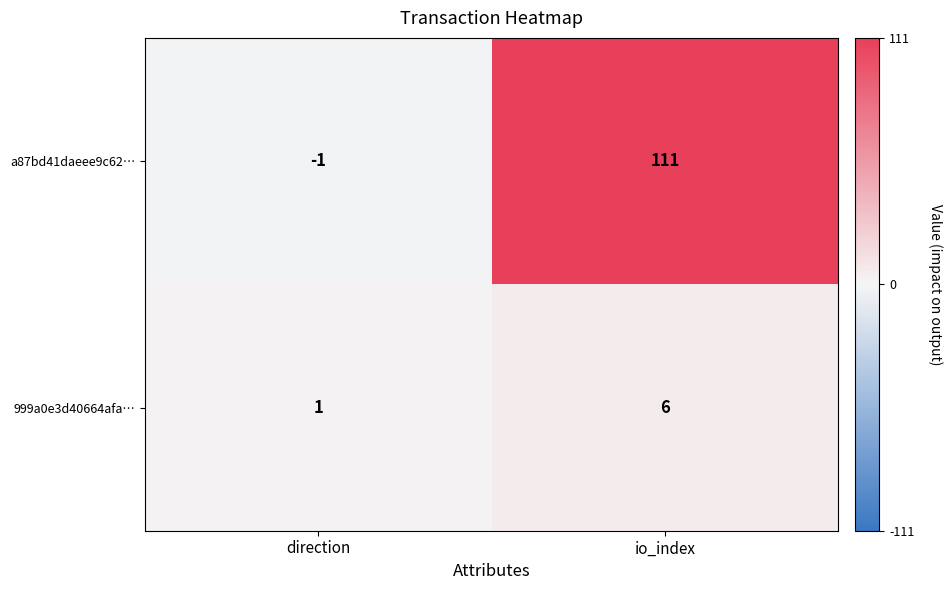

What is the total value across all series at io_index?

117